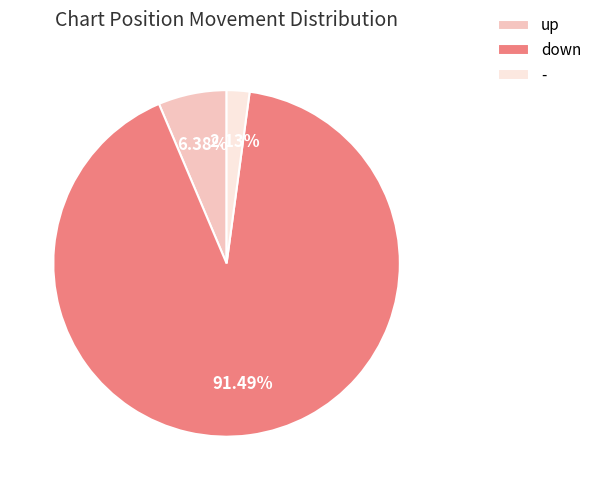

Is there any slice that represents more than half of the pie?

Yes